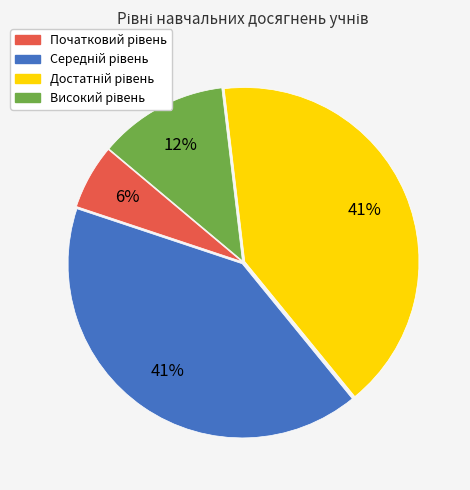

Is there a majority slice in this chart?

No